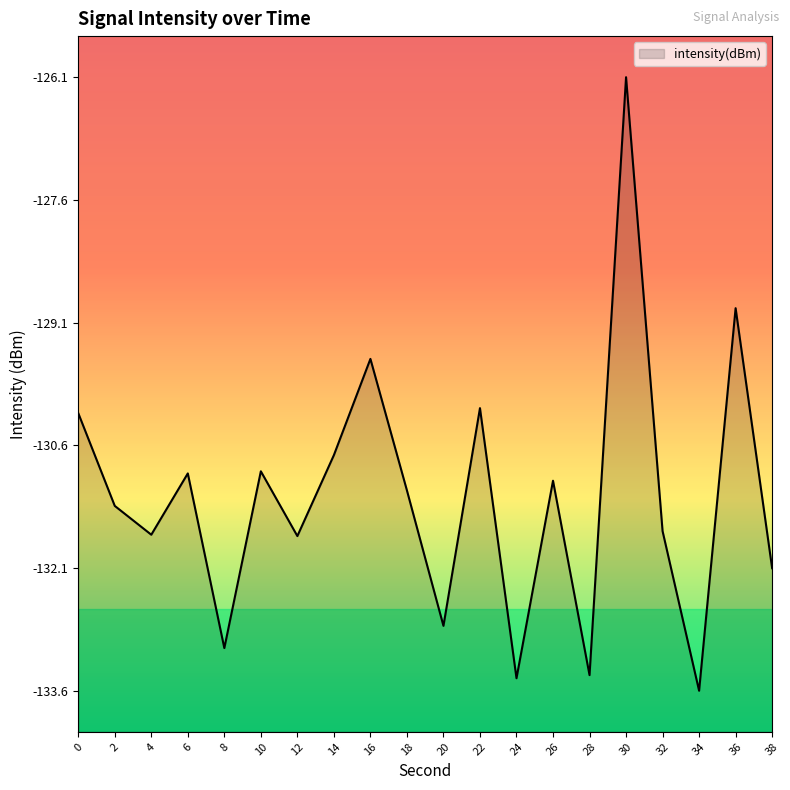

How many lines are shown in the chart?

1